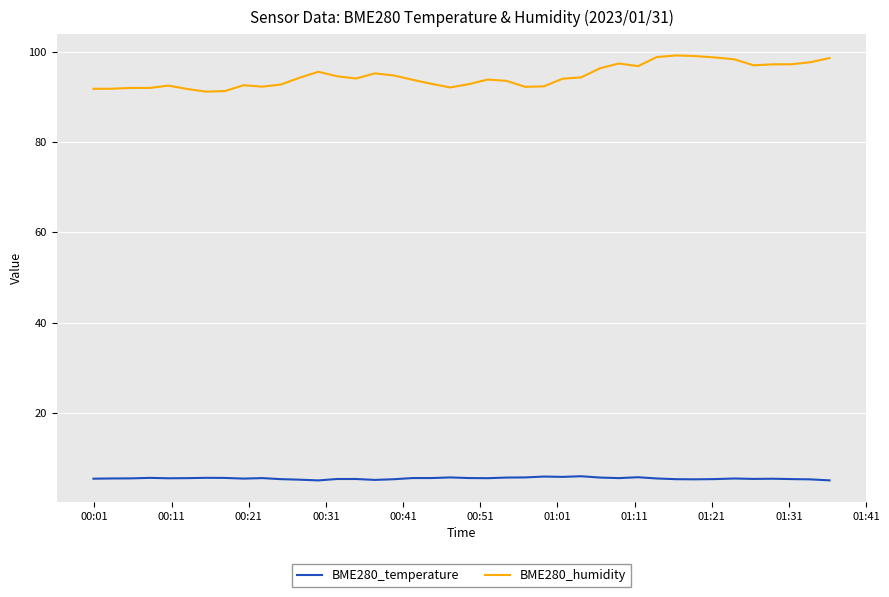

What is the difference between the maximum and minimum values in the BME280_humidity series?

8.0